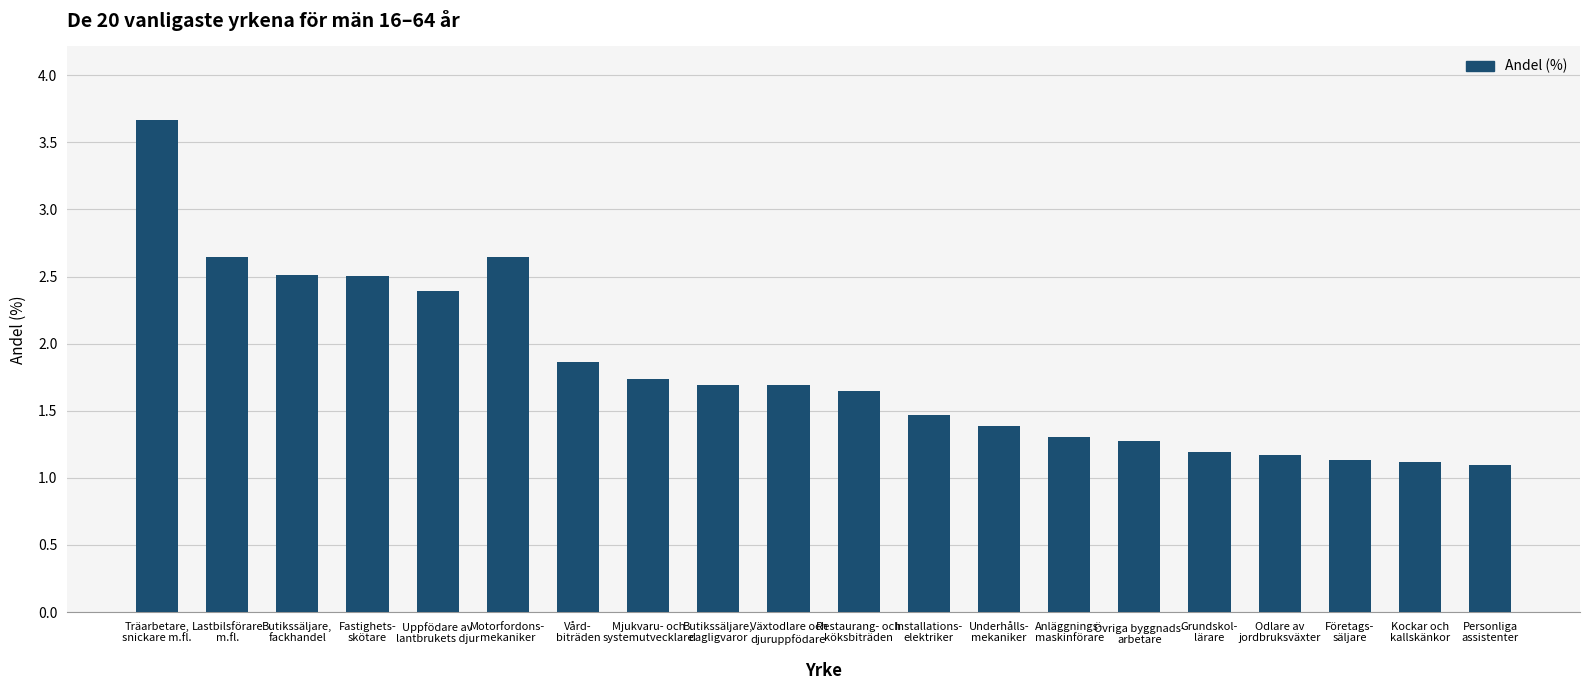

What is the value of the 15th bar from the left?

1.3